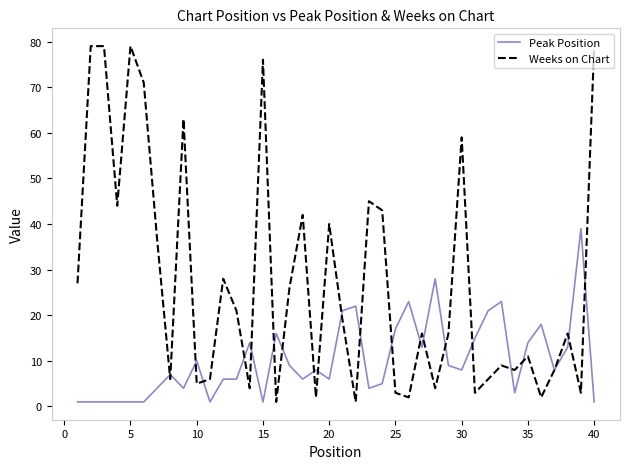

Reading left to right, what are all the values shown in this chart?

Peak Position: 1	1	1	1	1	1	4	7	4	10	1	6	6	14	1	16	9	6	8	6	21	22	4	5	17	23	13	28	9	8	15	21	23	3	14	18	8	13	39	1
Weeks on Chart: 27	79	79	44	79	71	37	6	63	5	6	28	21	4	76	1	26	42	2	40	19	1	45	43	3	2	16	4	16	59	3	6	9	8	11	2	8	16	3	79